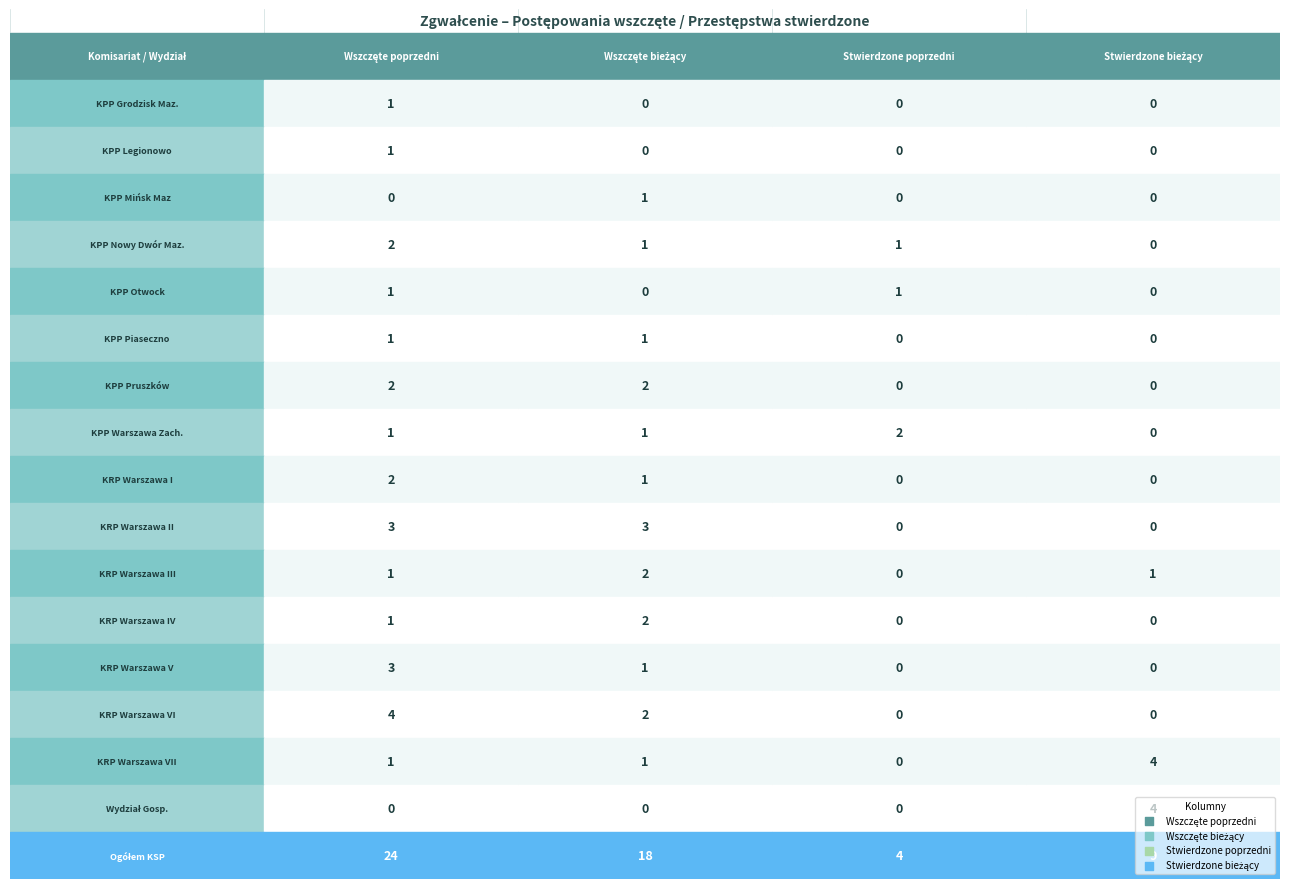

Between 0 and 3, which series saw the biggest shift?

Ogółem KSP